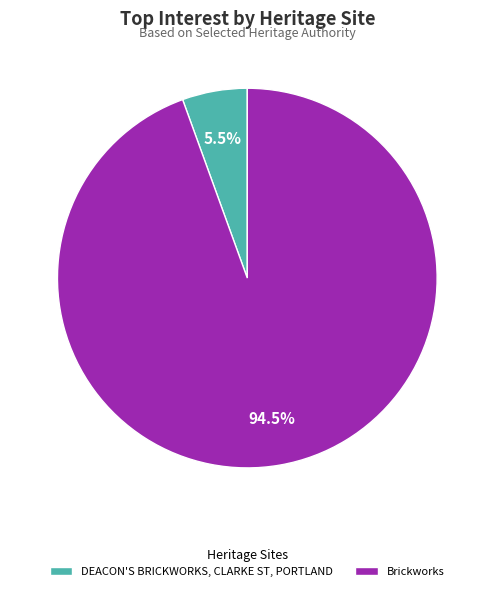

To the nearest percent, what is the average slice percentage?

50%